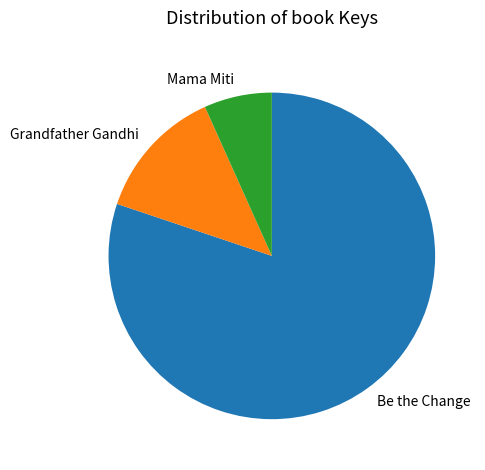

Which has a higher value, Grandfather Gandhi or Be the Change?

Be the Change